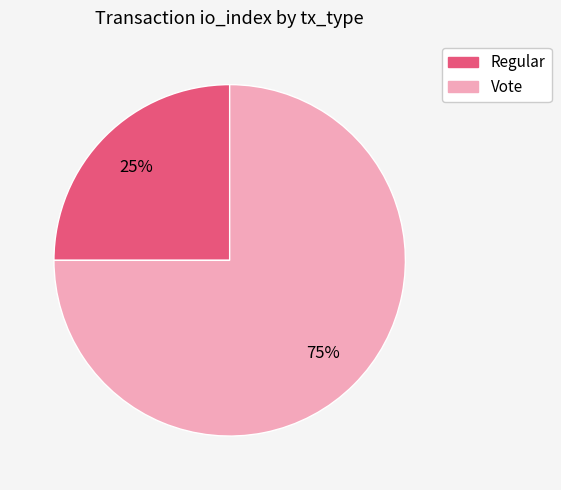

Is the sum of Regular and Vote greater than half?

Yes